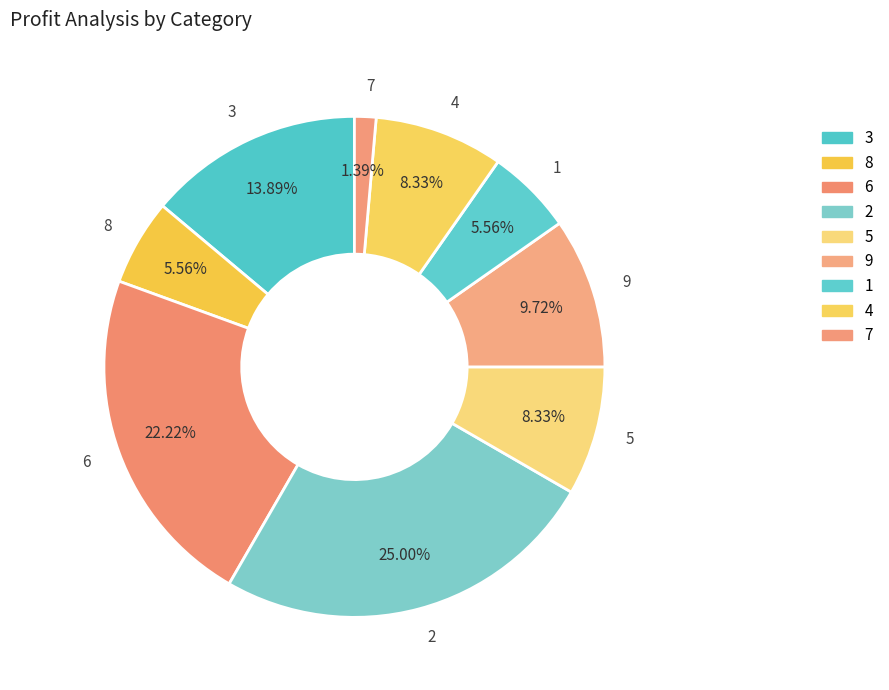

Is there any slice that represents more than half of the pie?

No